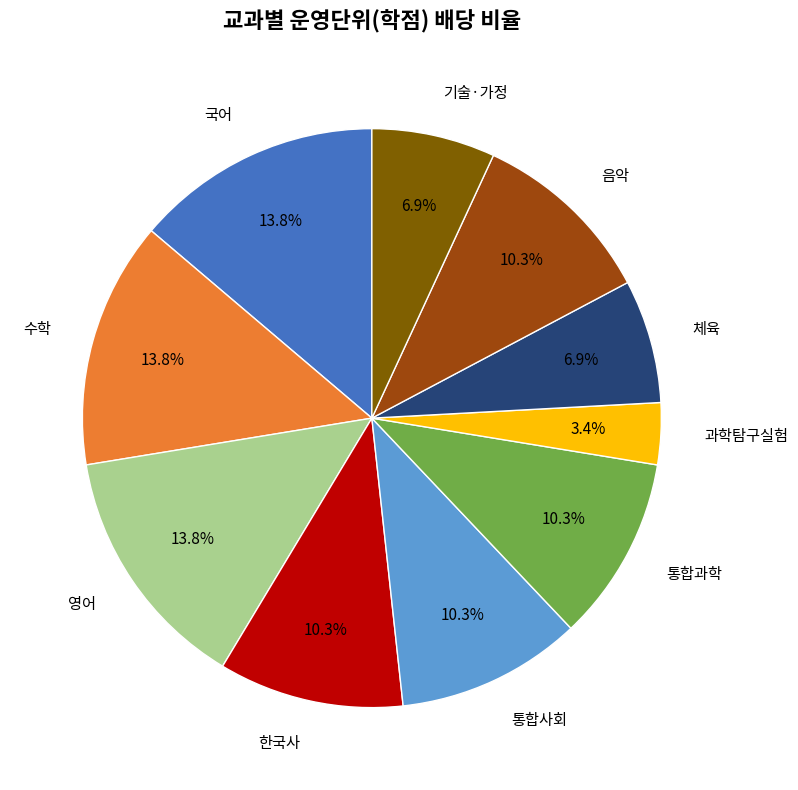

How many slices are in this pie chart?

10